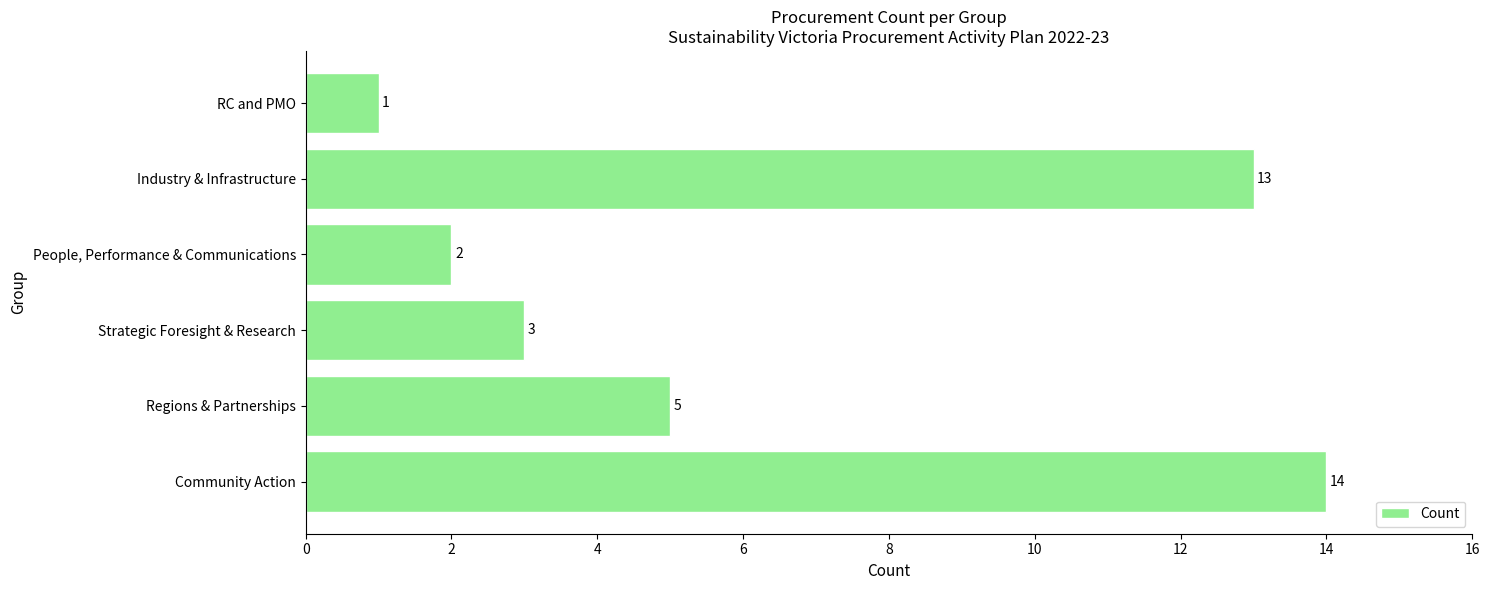

How many series are shown in this chart?

1